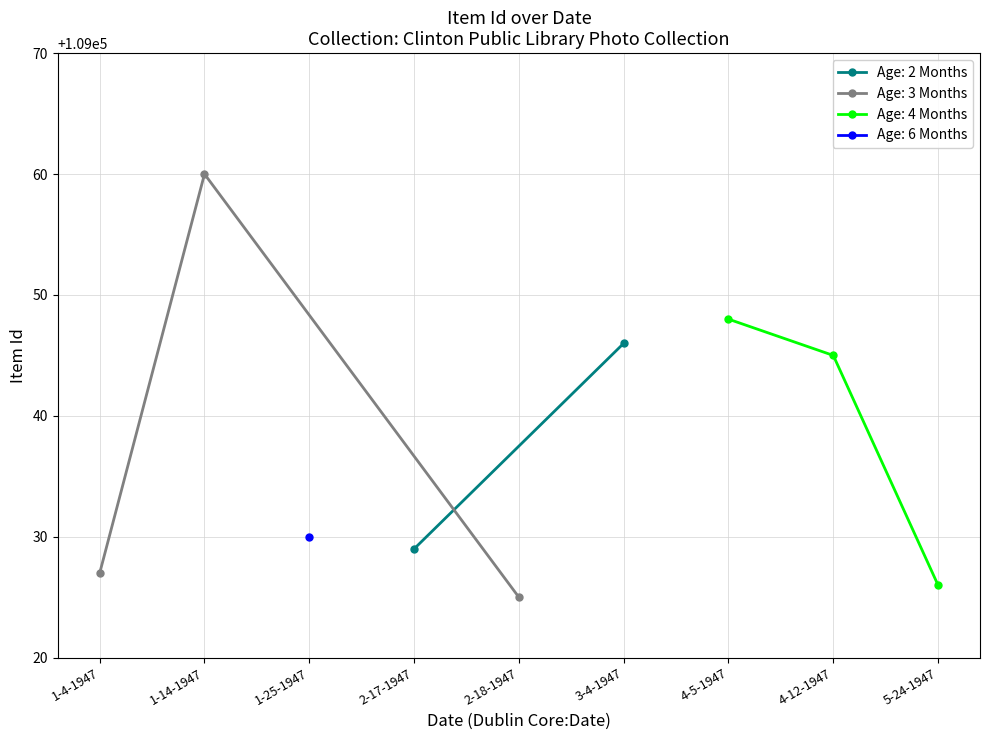

Rank the categories by Age: 3 Months value from lowest to highest.

2-18-1947, 1-4-1947, 1-14-1947